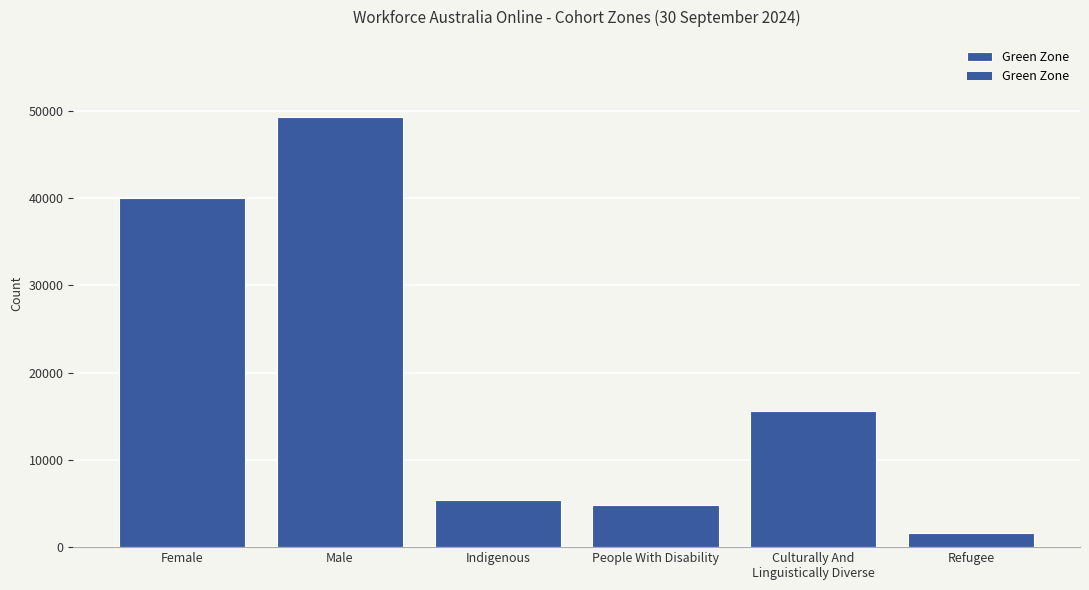

How many data points are less than 15635?

3